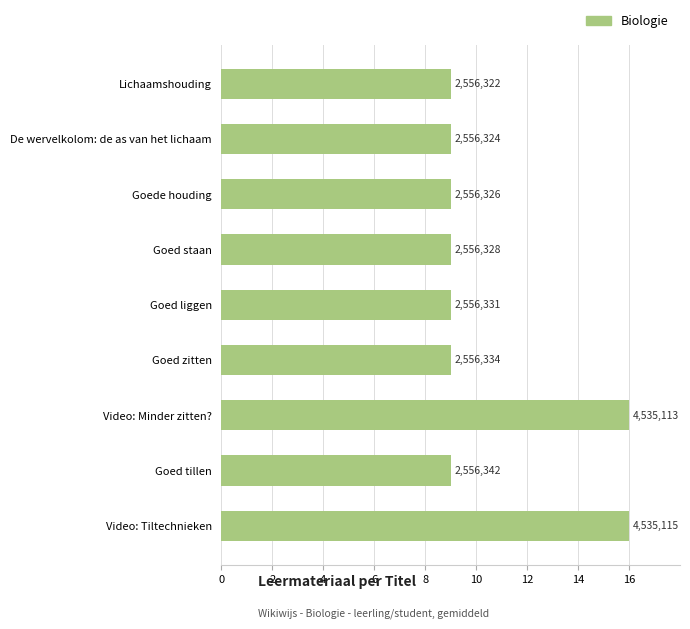

What is the average value?

10.6